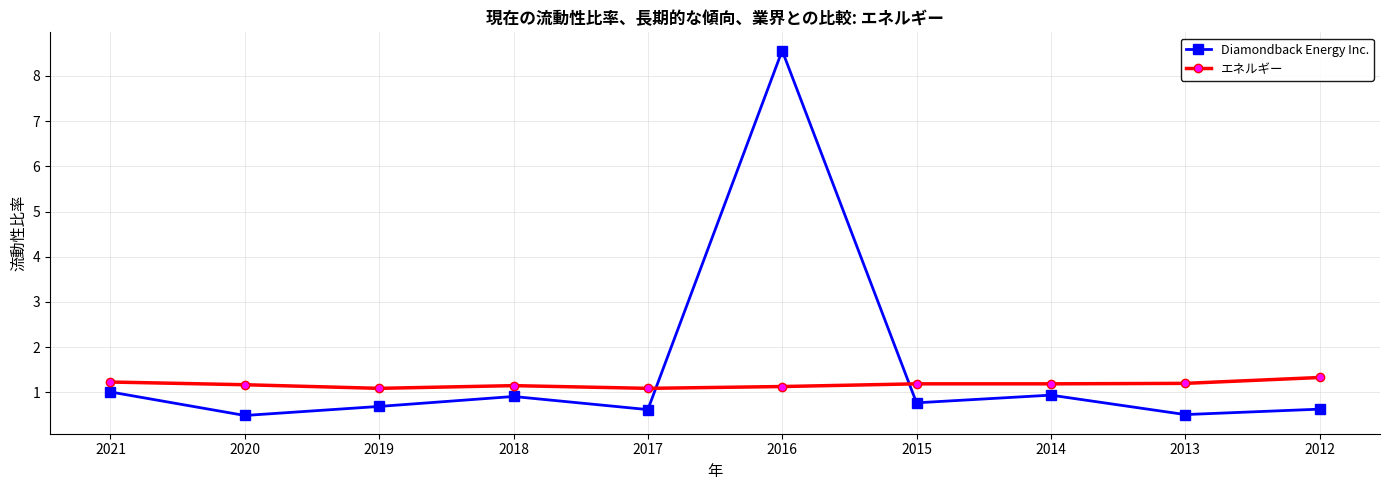

After their last crossing, which series has the higher values: Diamondback Energy Inc. or エネルギー?

エネルギー